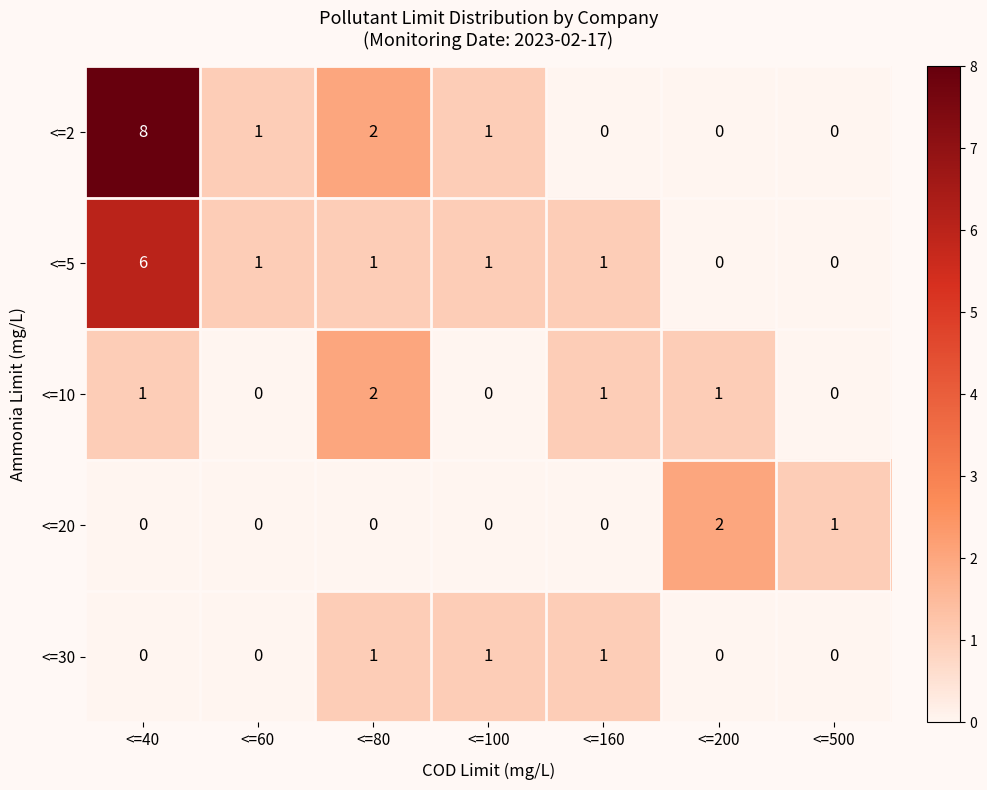

Count the number of data series in this chart.

5